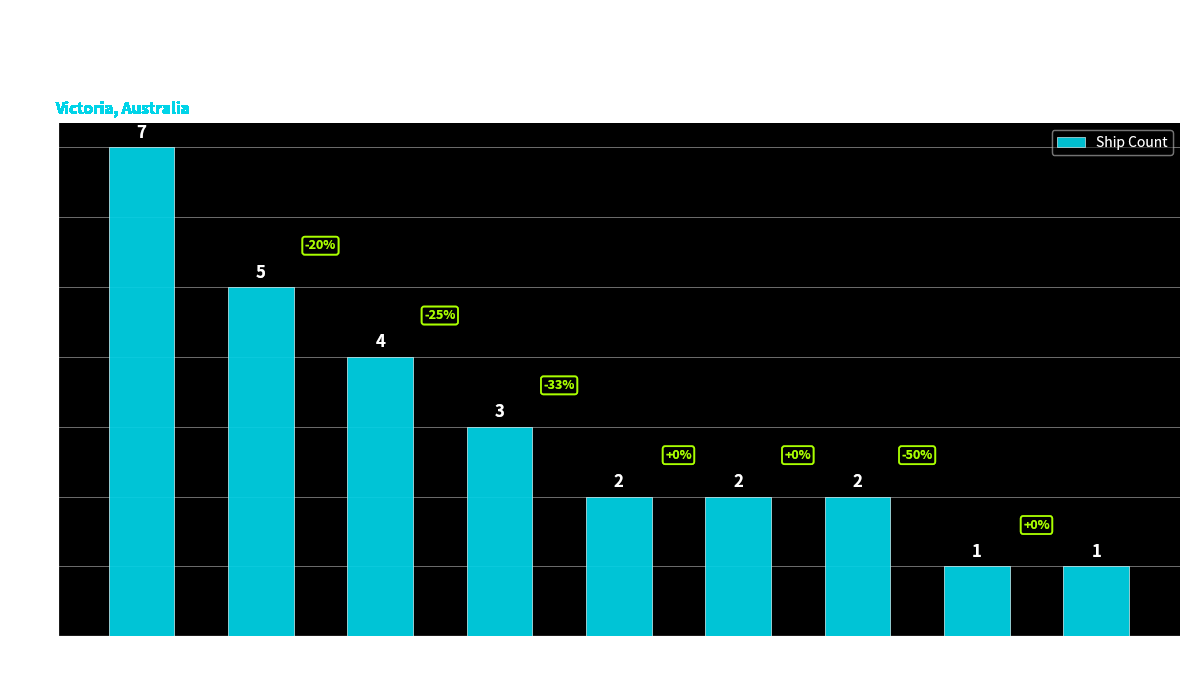

How many values are between 2 and 4?

5